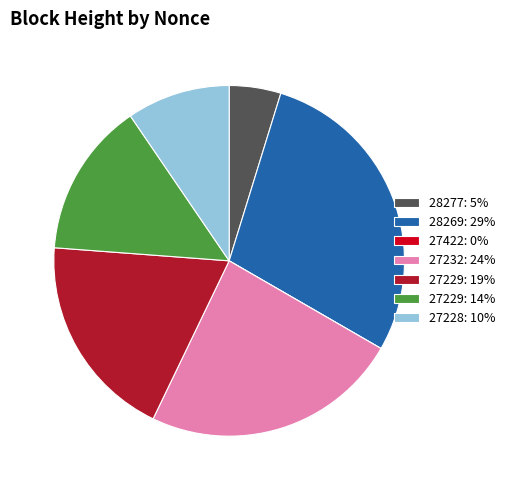

Is there a majority slice in this chart?

No